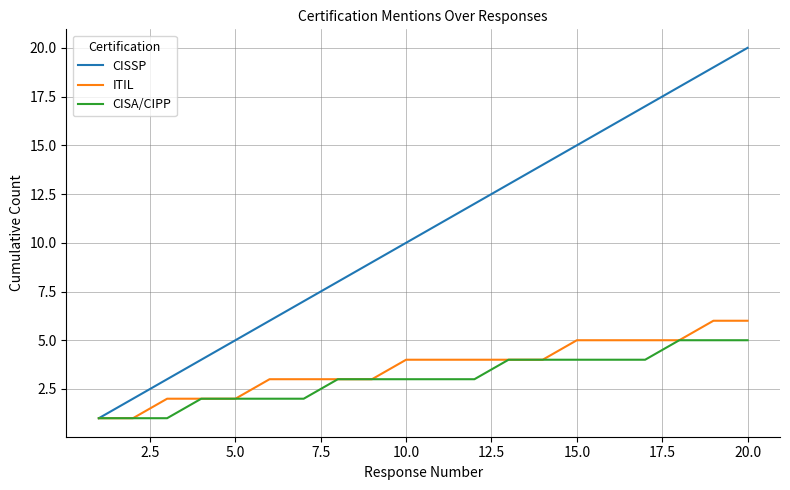

What is the greatest value displayed?

20